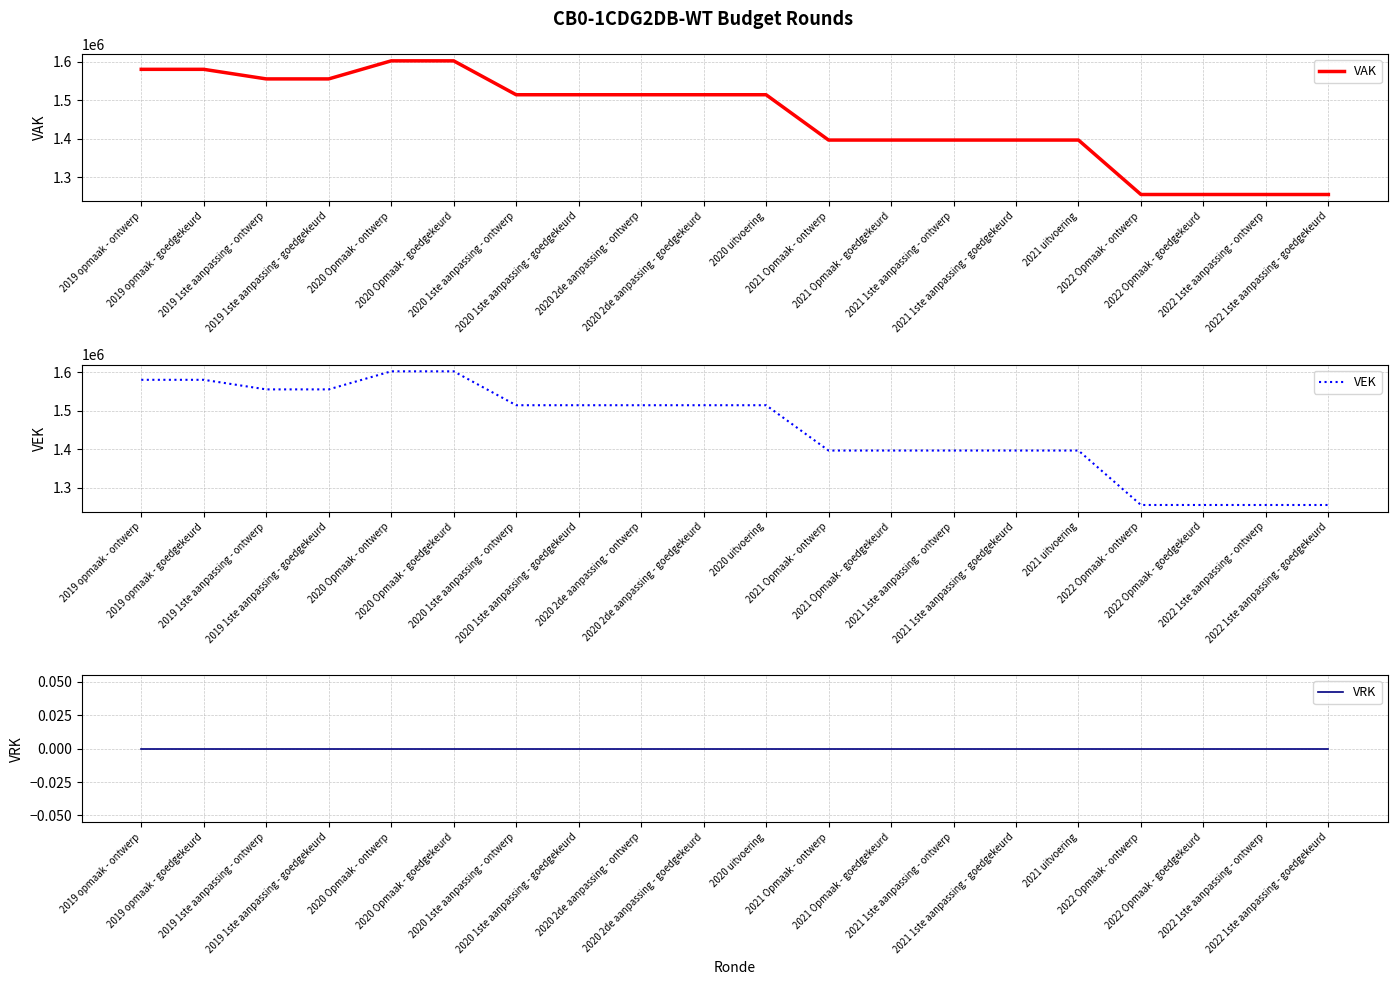

True or false: VRK has more than 1 interior local peaks.

False